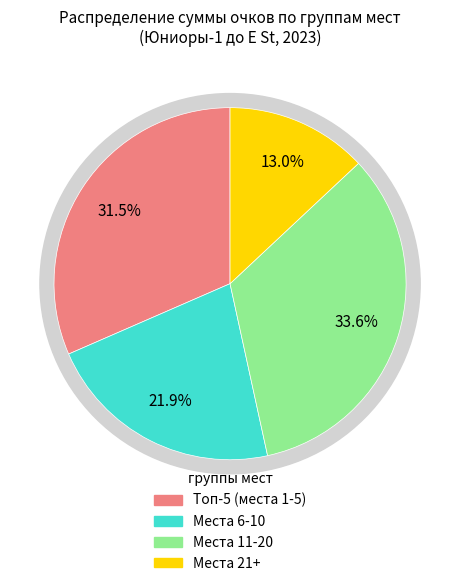

Does any single category account for the majority?

No